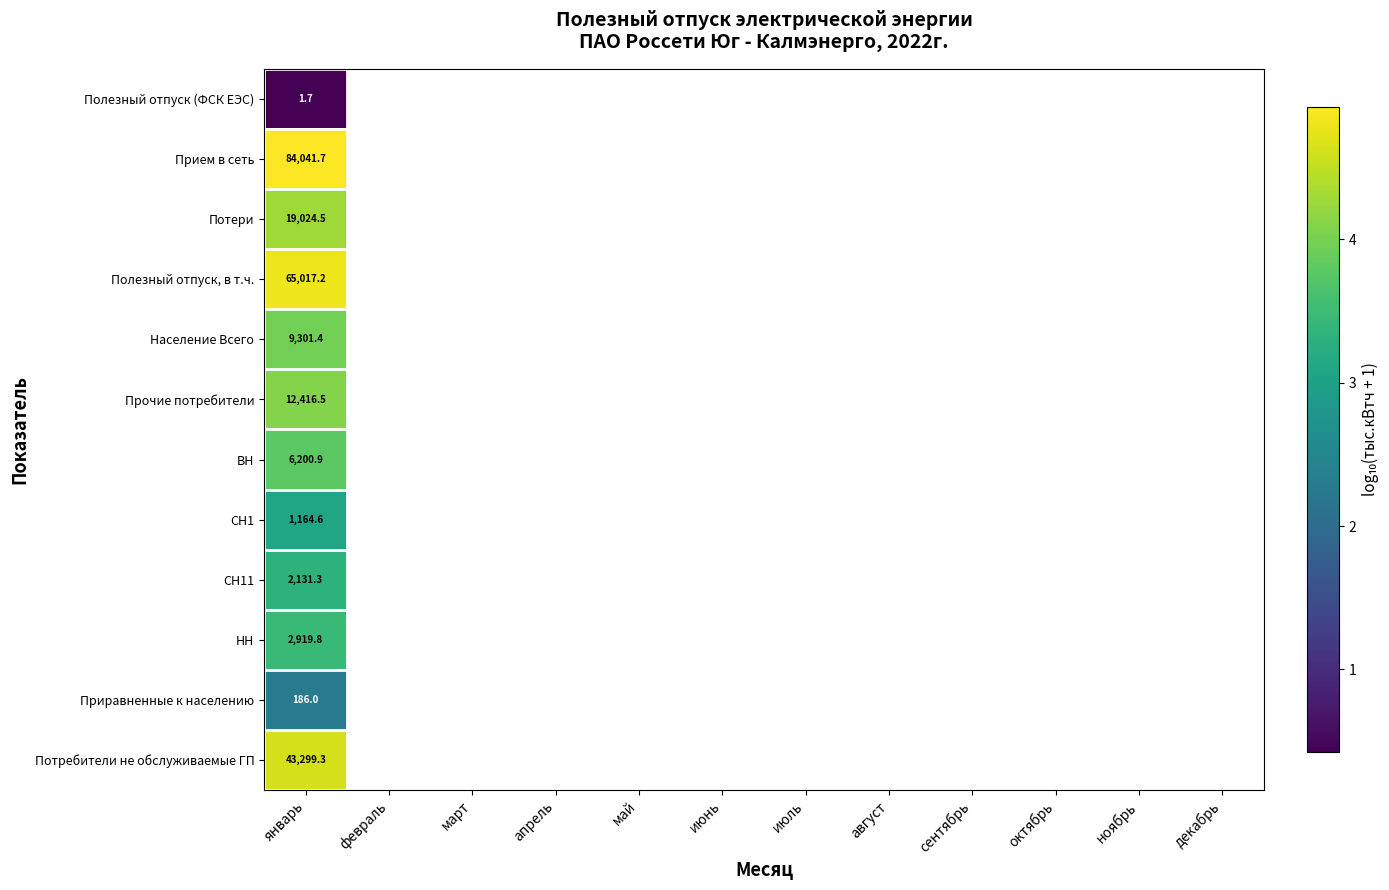

What is the smallest value displayed?

0.4